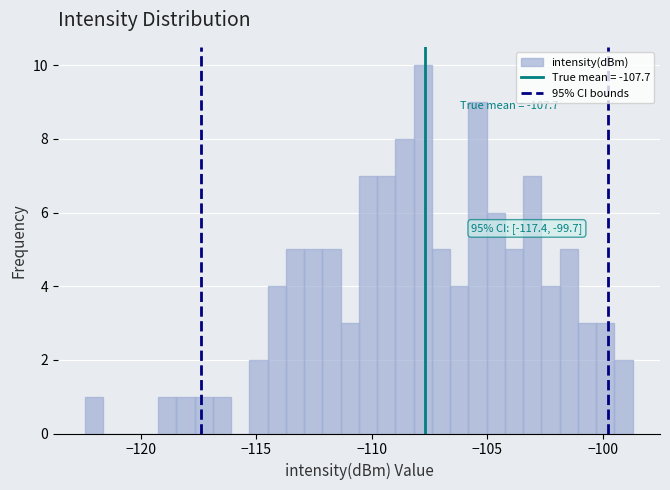

Read against the x-axis, roughly where is the centre of the tallest bar?

-108.0